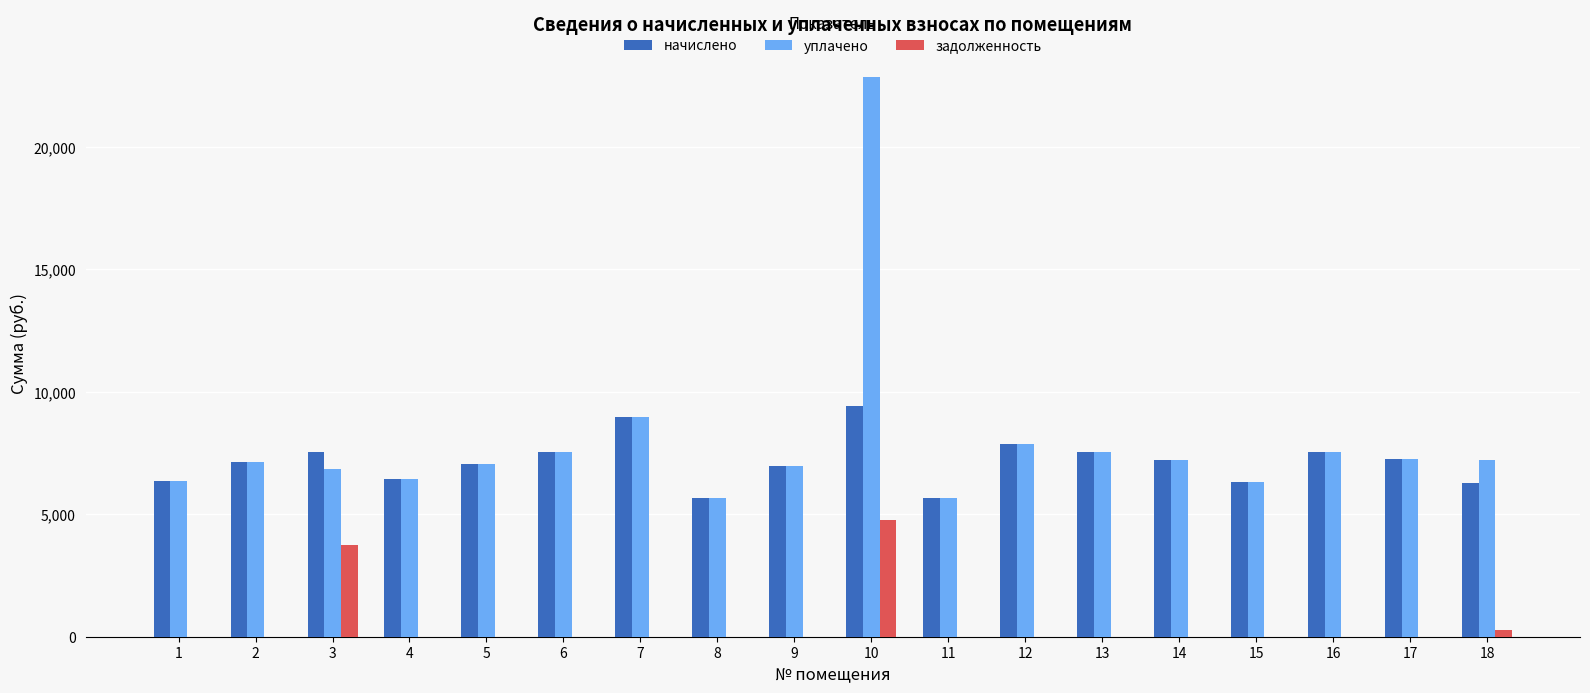

Which series has the widest spread of values?

уплачено